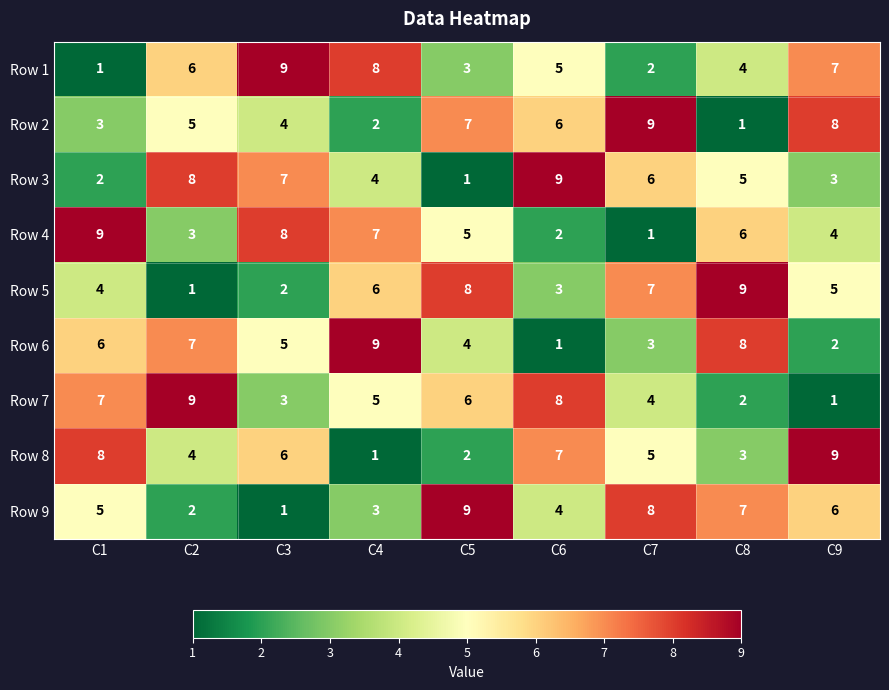

At C7, list the series in order from largest to smallest.

Row 2, Row 9, Row 5, Row 3, Row 8, Row 7, Row 6, Row 1, Row 4